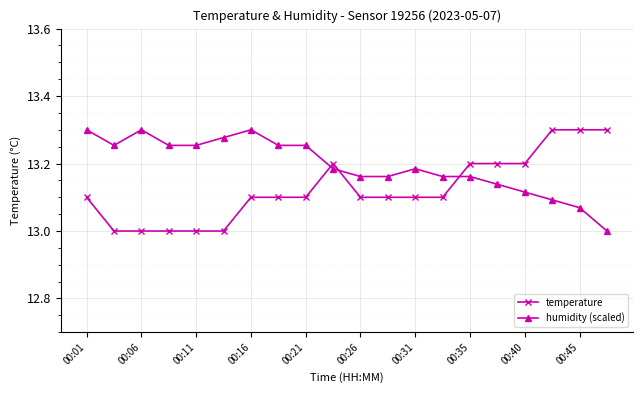

True or false: temperature and humidity (scaled) cross at least once.

True